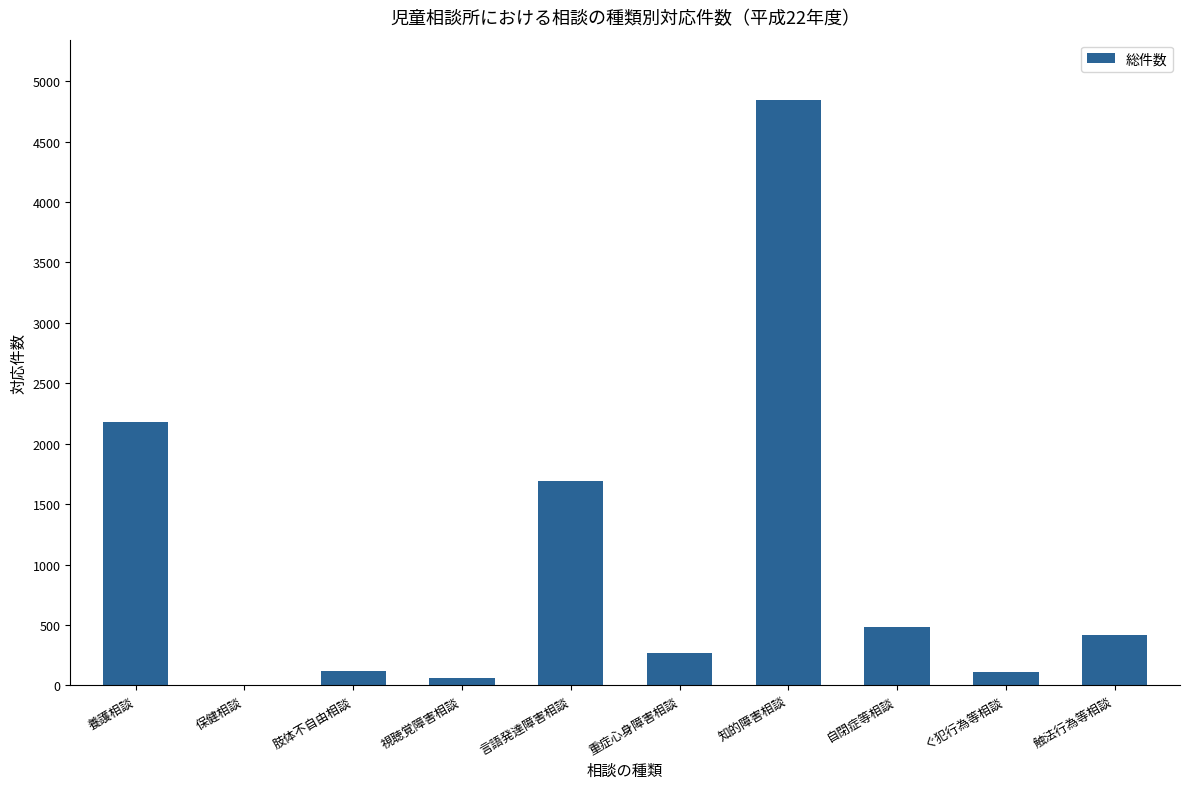

Which has a higher value, 自閉症等相談 or 重症心身障害相談?

自閉症等相談